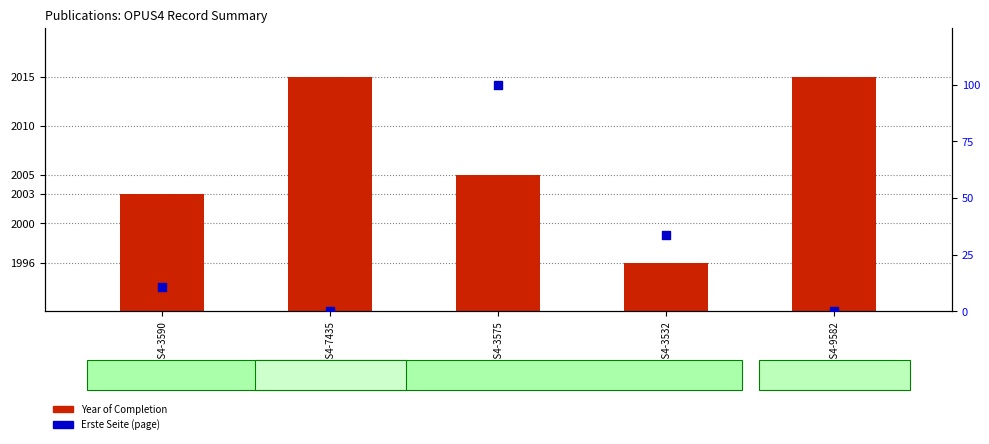

Is the value of Erste Seite (page) at OPUS4-3590 greater than the value of Year of Completion at OPUS4-7435?

No